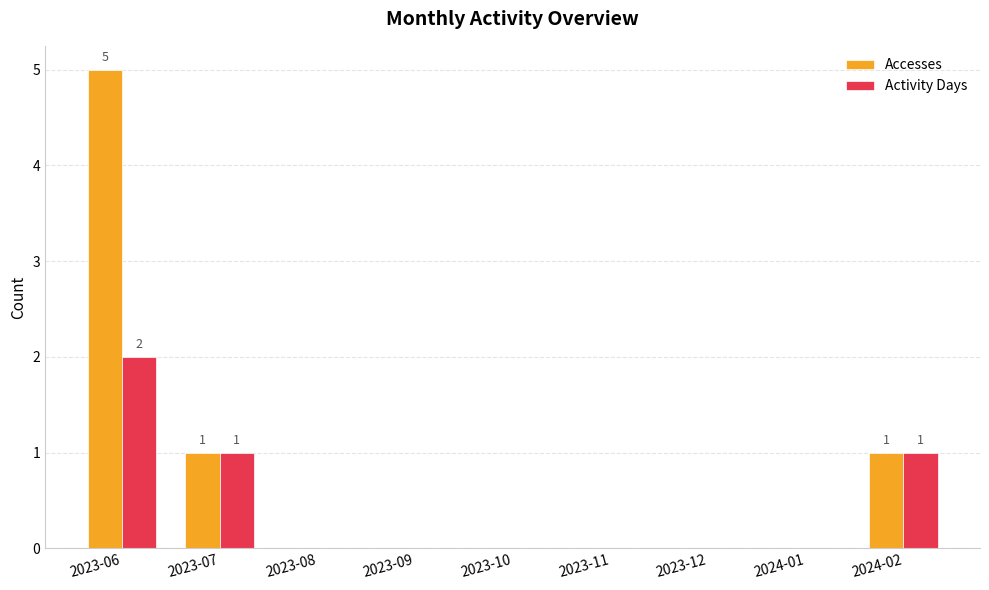

Reading right to left, what are all the values shown in this chart?

Accesses: 1	0	0	0	0	0	0	1	5
Activity Days: 1	0	0	0	0	0	0	1	2